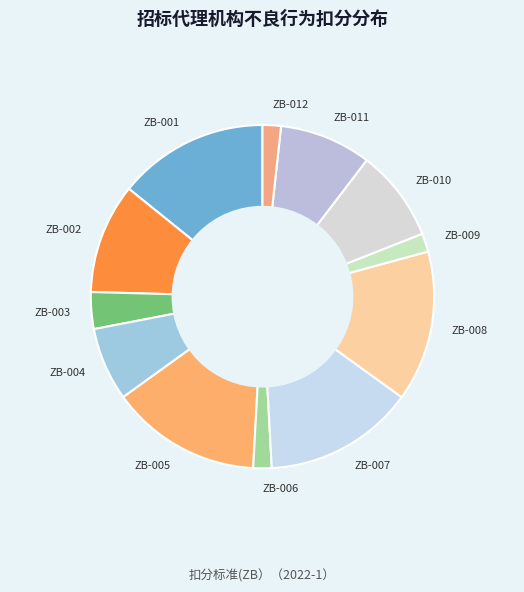

Is the sum of ZB-010 and ZB-011 greater than half?

No